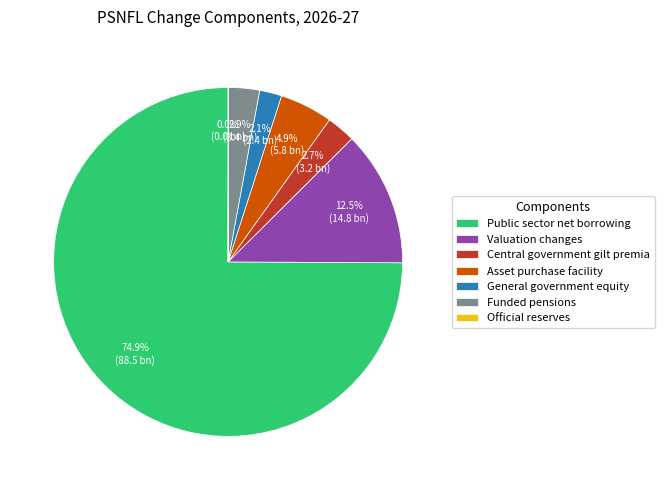

What is the ratio of the value at General government equity to the value at Funded pensions?

0.7